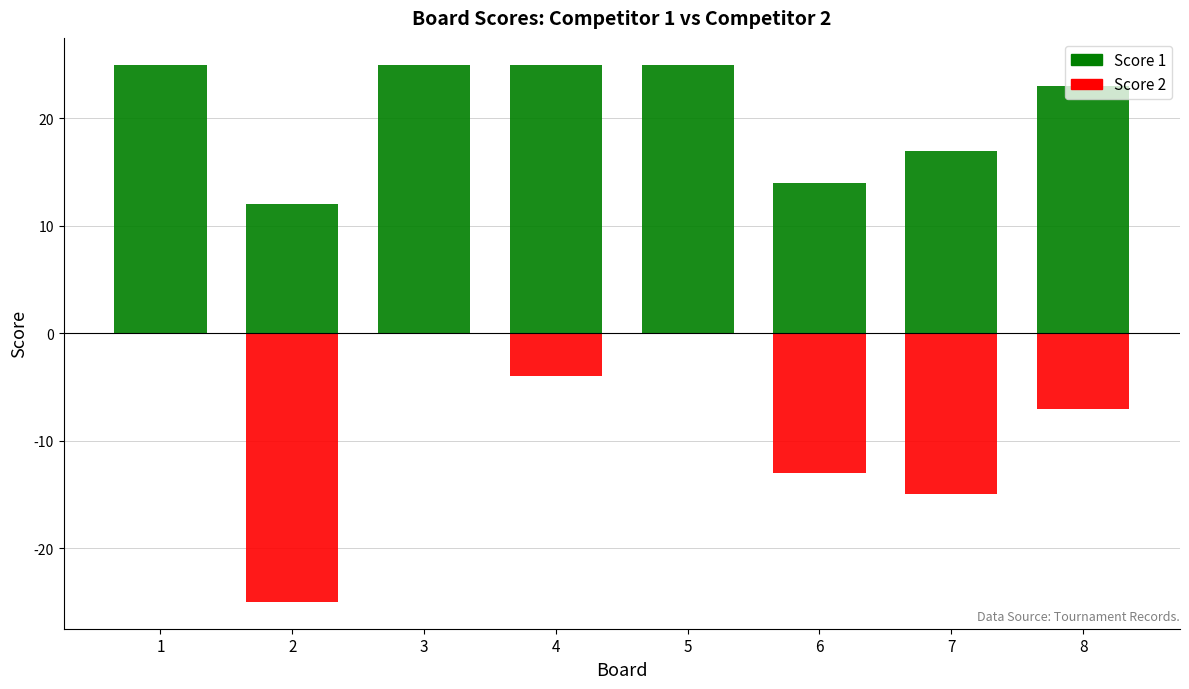

The value of Score 2 at 7 is -6. True or false?

False